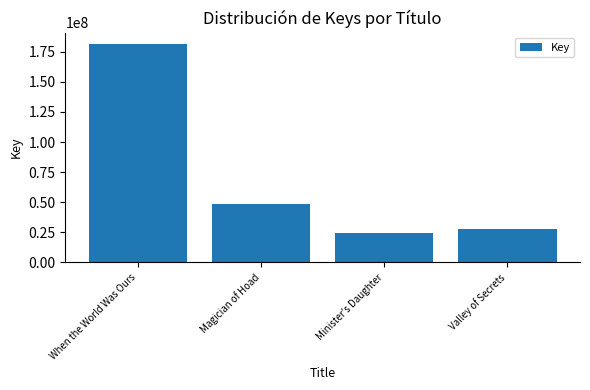

What is the change in value from Magician of Hoad to Valley of Secrets?

-21319231